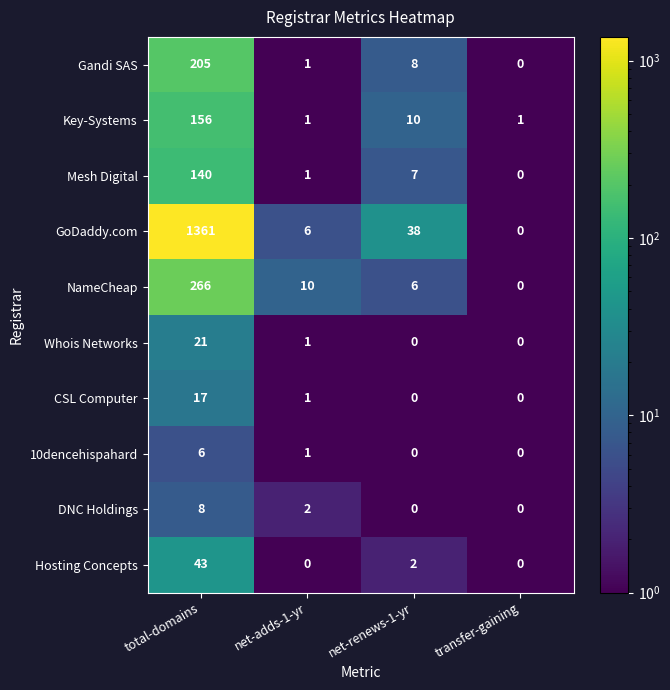

Where is Hosting Concepts nearest to the value 21?

net-renews-1-yr